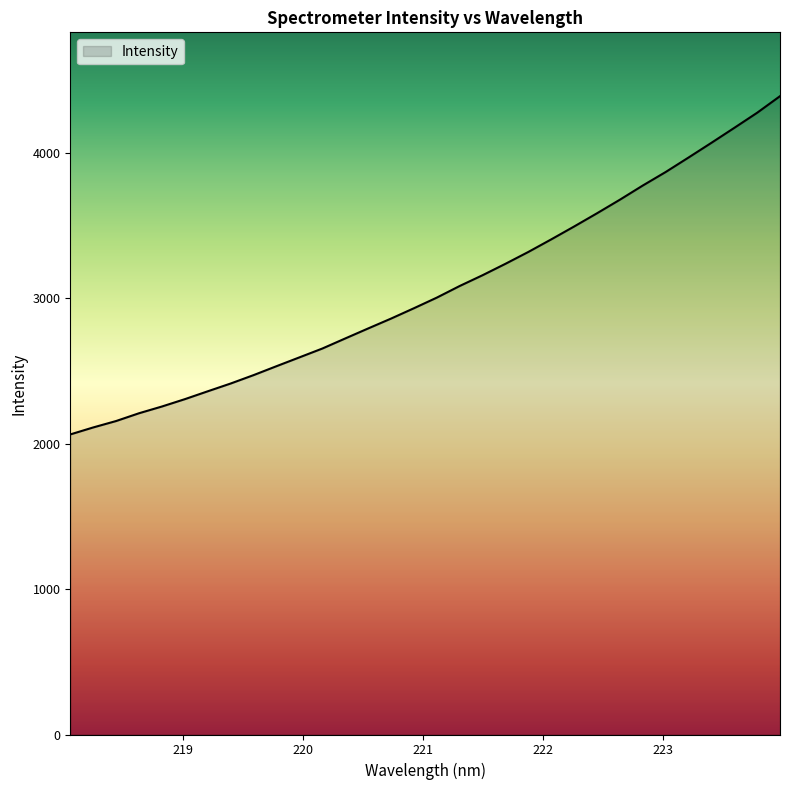

What is the greatest value displayed?

4389.5